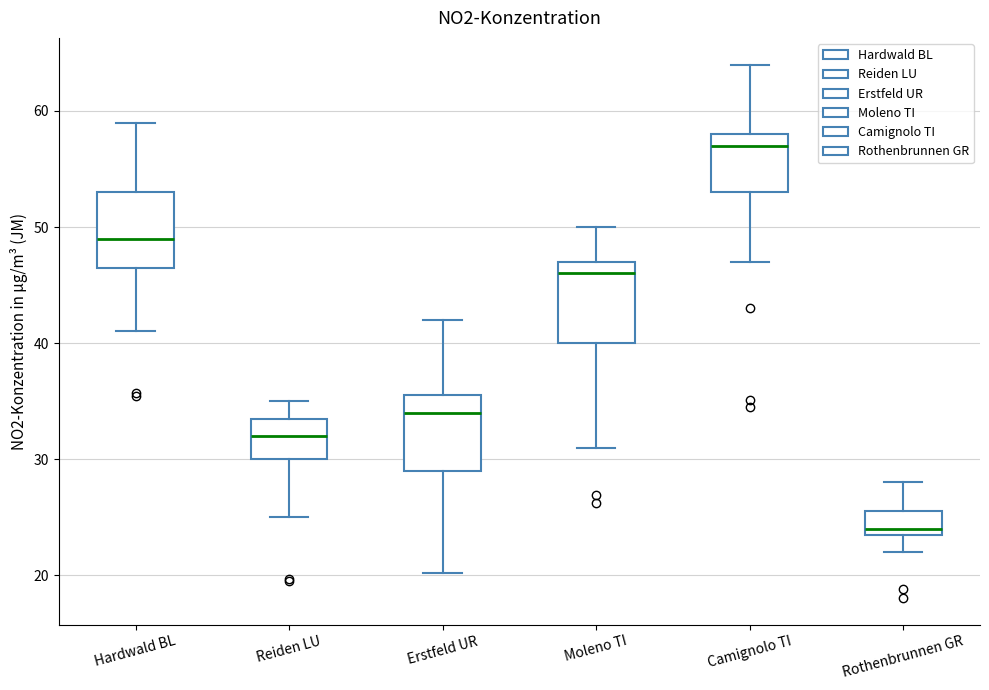

Which box has the highest median line?

Camignolo TI